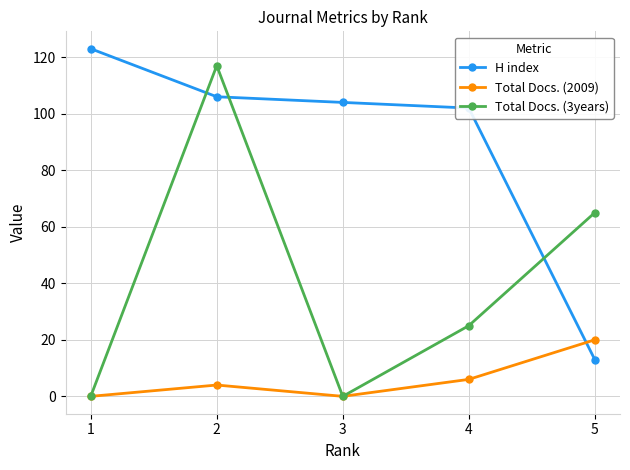

Is the value of Total Docs. (2009) at 4 greater than the value of H index at 2?

No